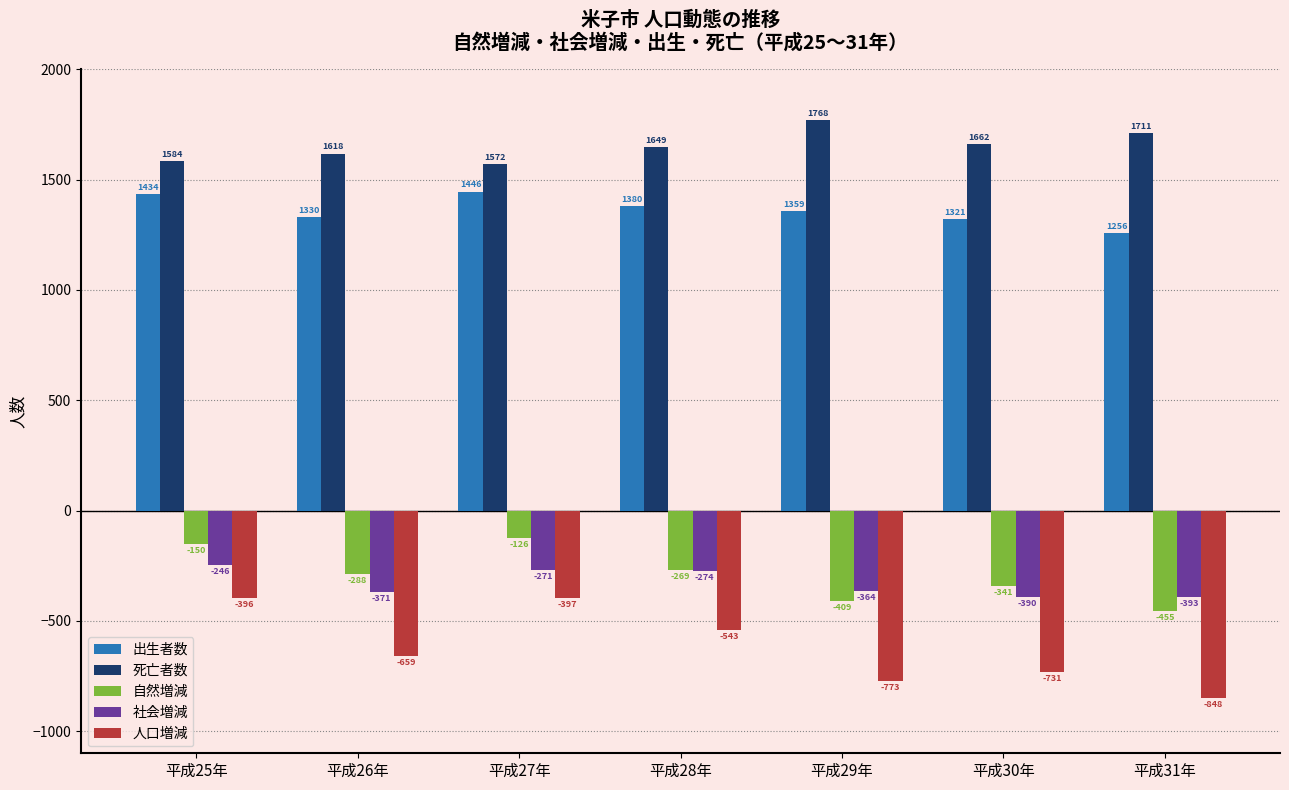

Are the bars grouped side by side (vs. stacked)?

Yes